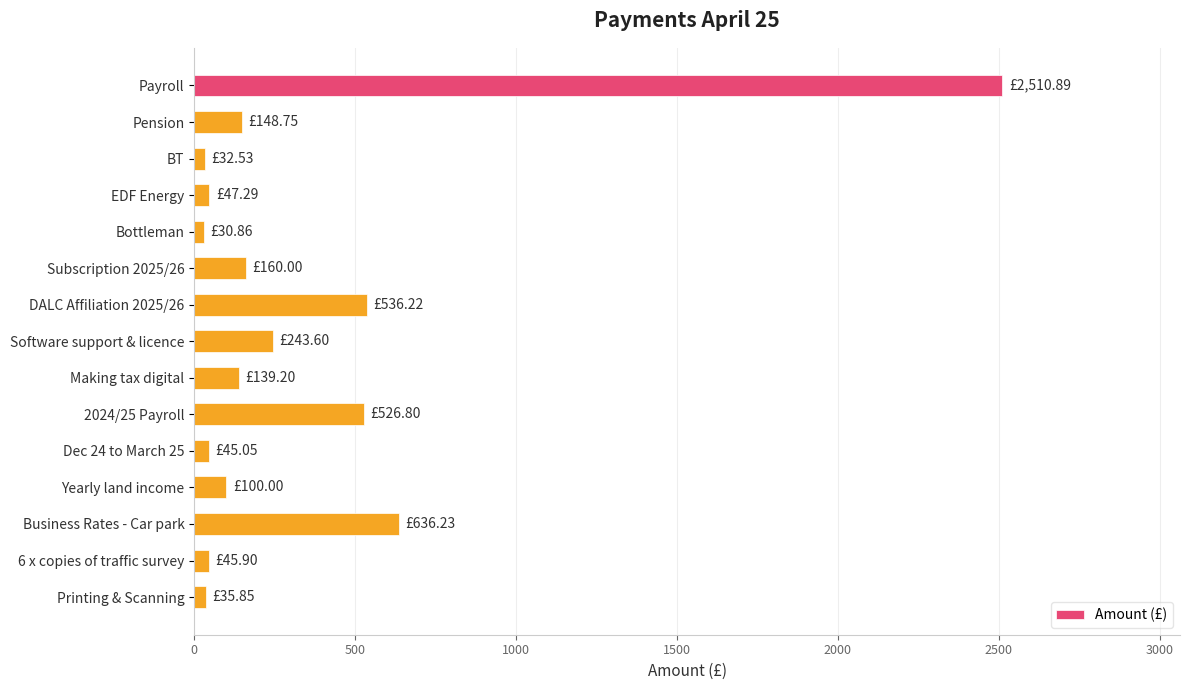

What is the average value?

349.3